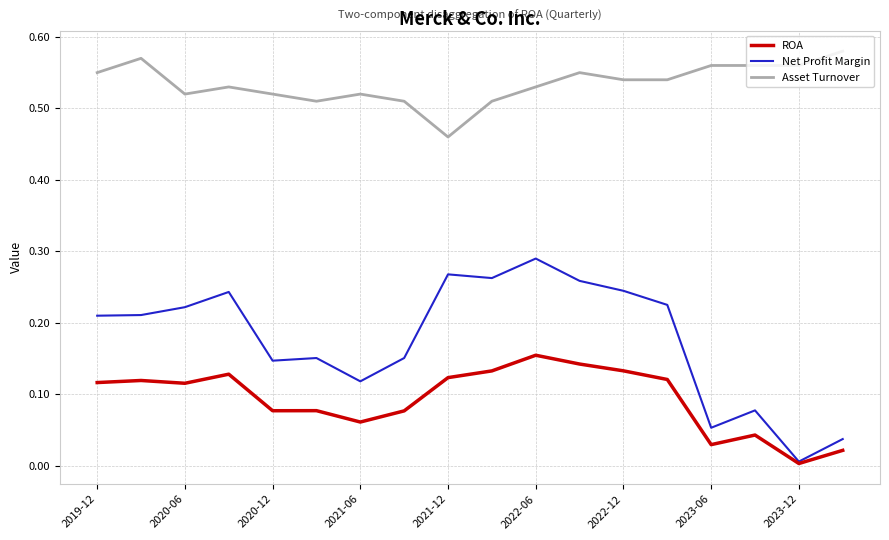

Which series has the widest spread of values?

Net Profit Margin